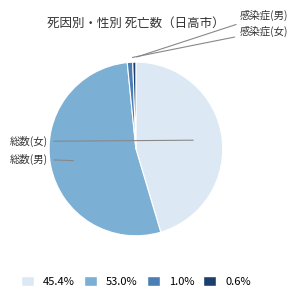

Approximately how many times larger is the value at 45.4% compared to 1.0%?

44.9